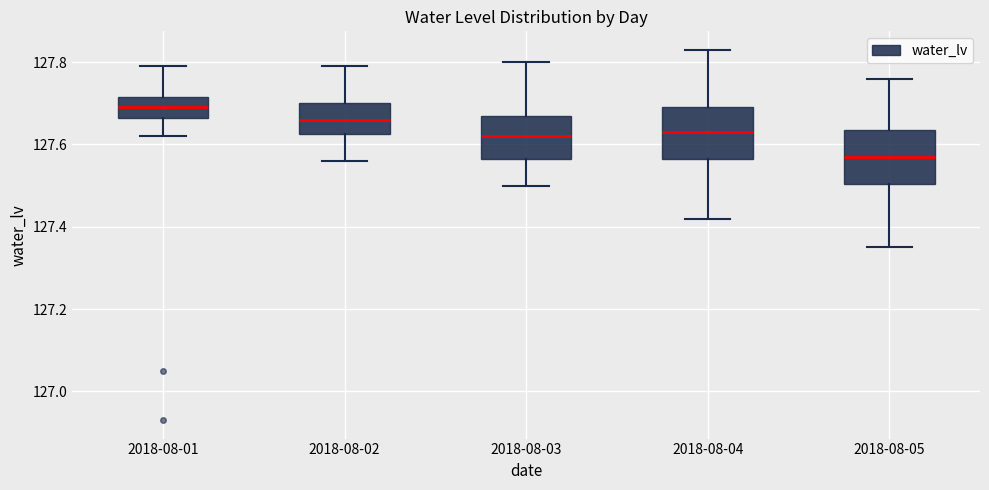

Which box has the lowest median line?

2018-08-05